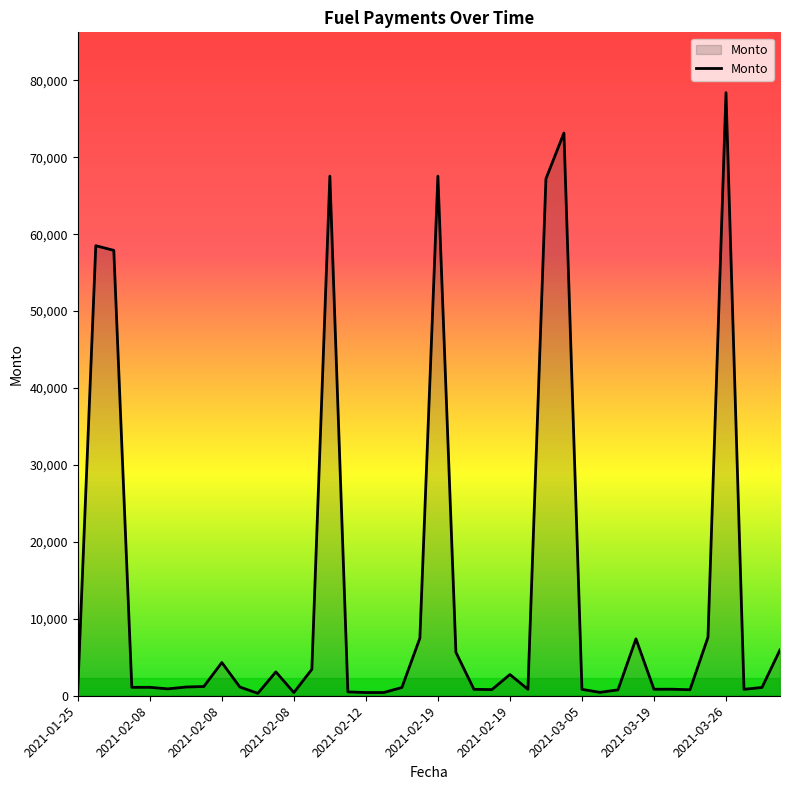

What is the maximum value shown in the chart?

78400